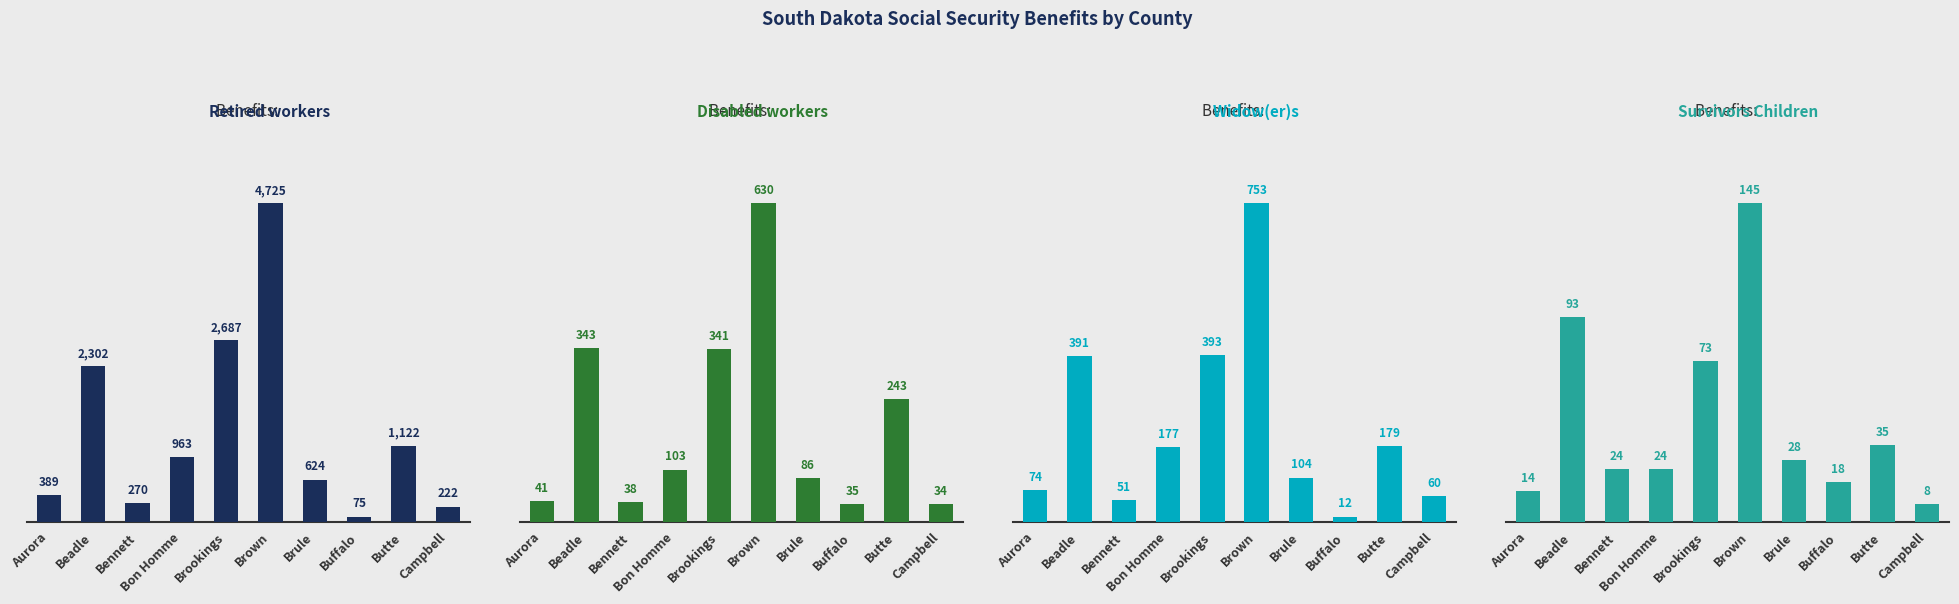

Which series has the largest range (max minus min)?

Retired workers